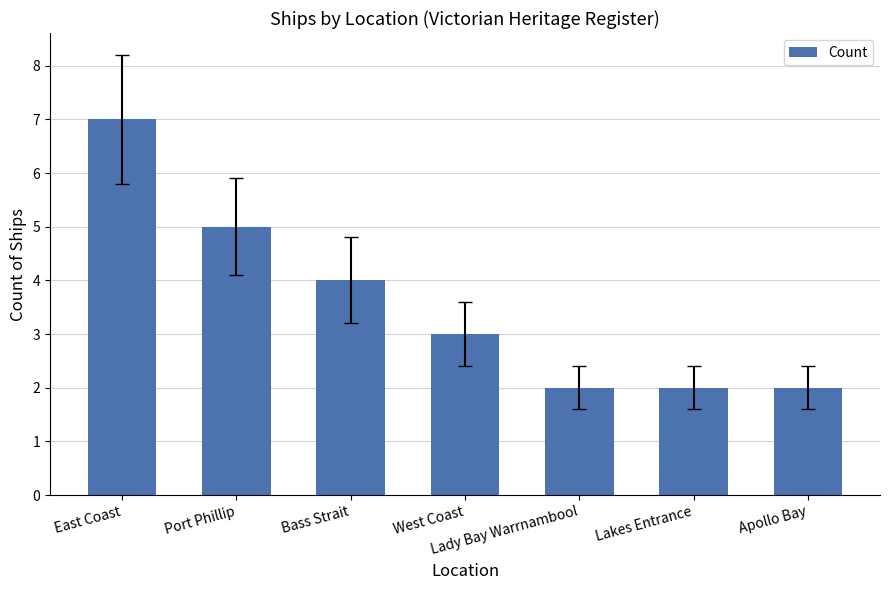

How many series are shown in this chart?

1